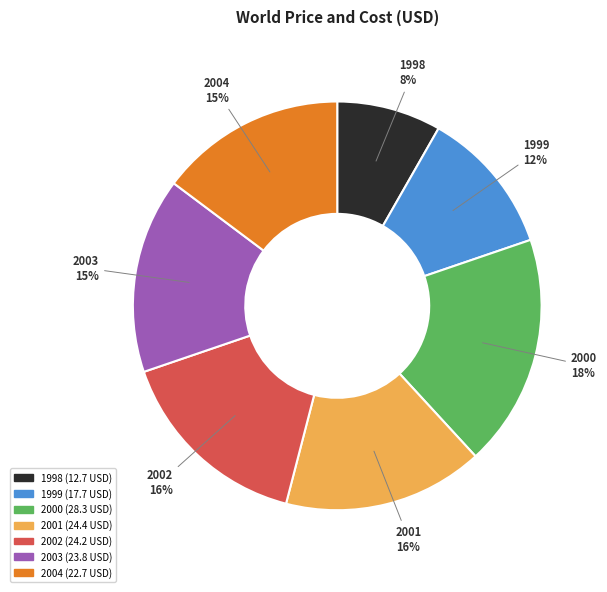

How many segments does this pie chart have?

7